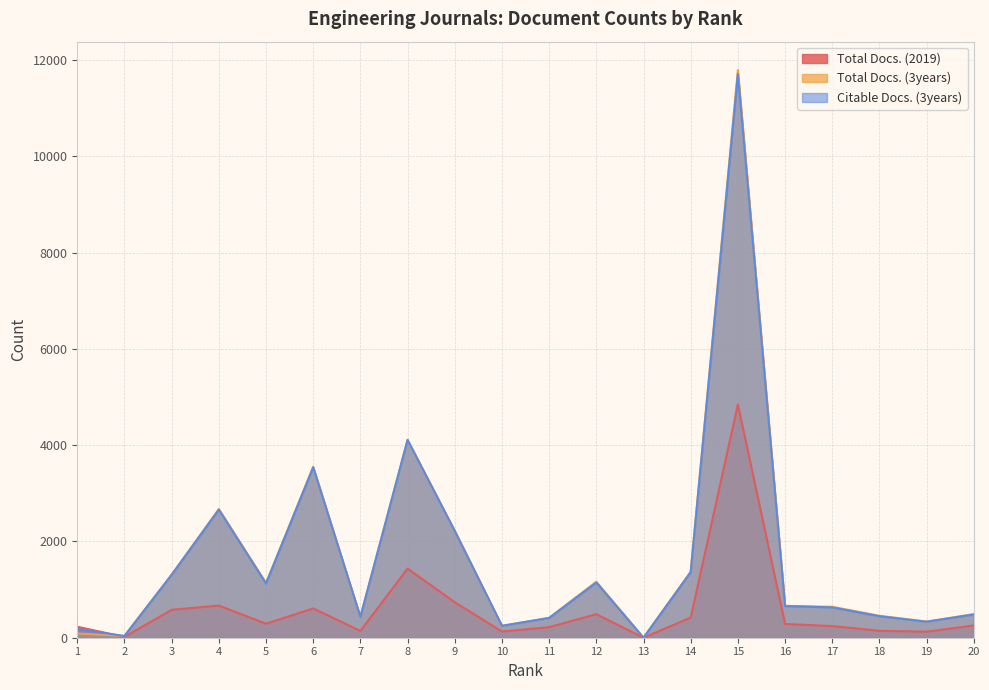

Between which two adjacent categories do Total Docs. (2019) and Citable Docs. (3years) first intersect?

1 and 2